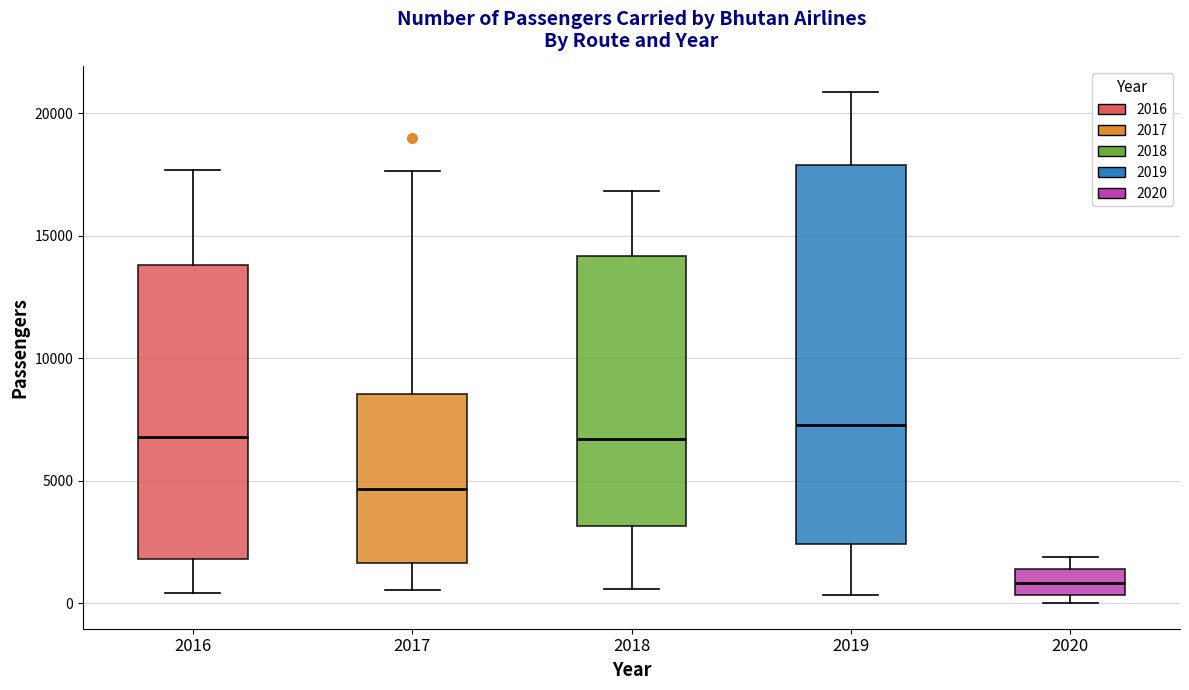

Which box's median line is the lowest?

2020